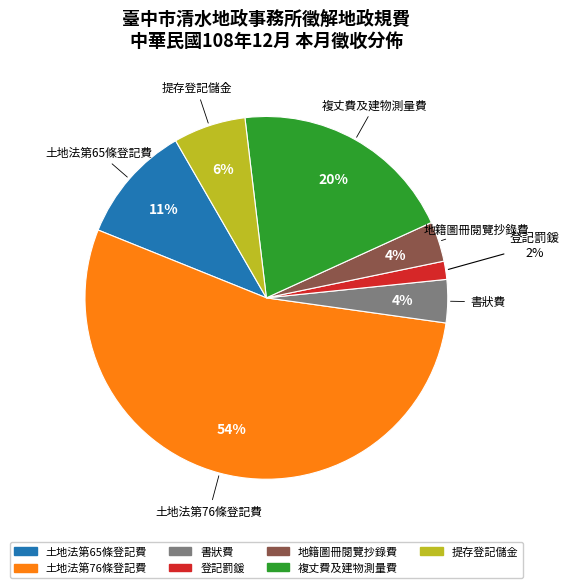

To the nearest percent, what portion does 複丈費及建物測量費 represent?

20%